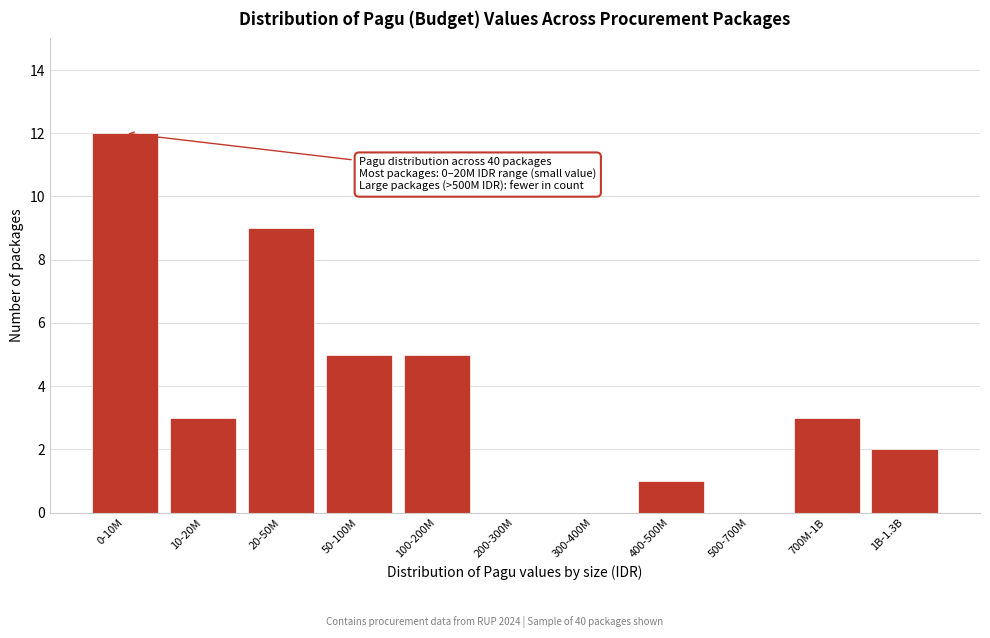

Reading left to right, transcribe all the data shown in this chart.

0-10M=12	10-20M=3	20-50M=9	50-100M=5	100-200M=5	200-300M=0	300-400M=0	400-500M=1	500-700M=0	700M-1B=3	1B-1.3B=2